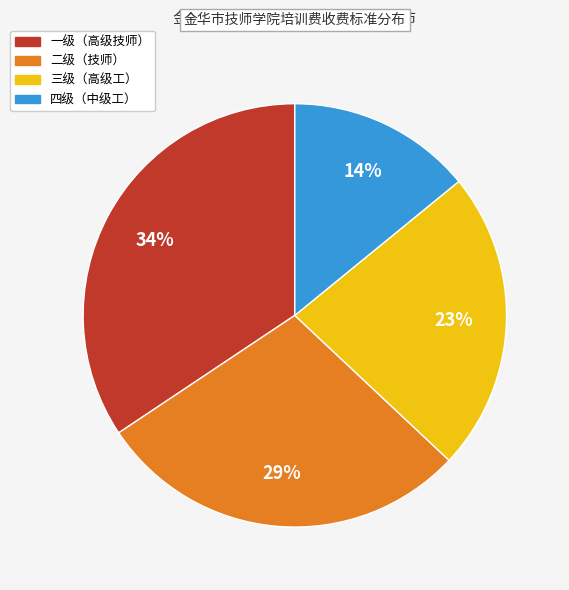

Which slice is the largest?

一级（高级技师）